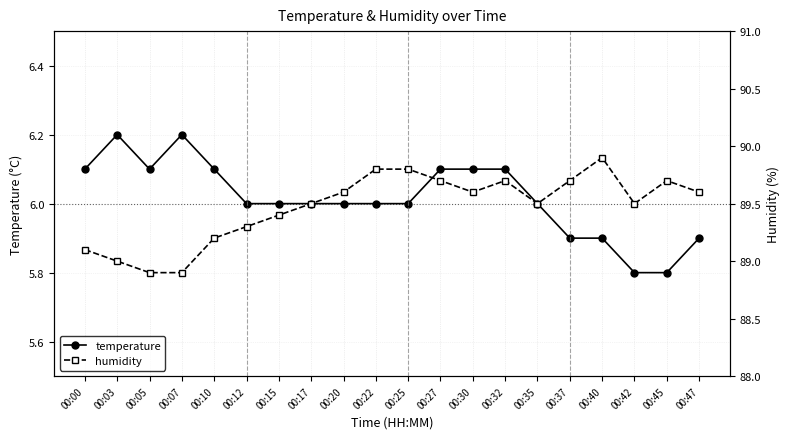

True or false: humidity and temperature cross at least once.

False